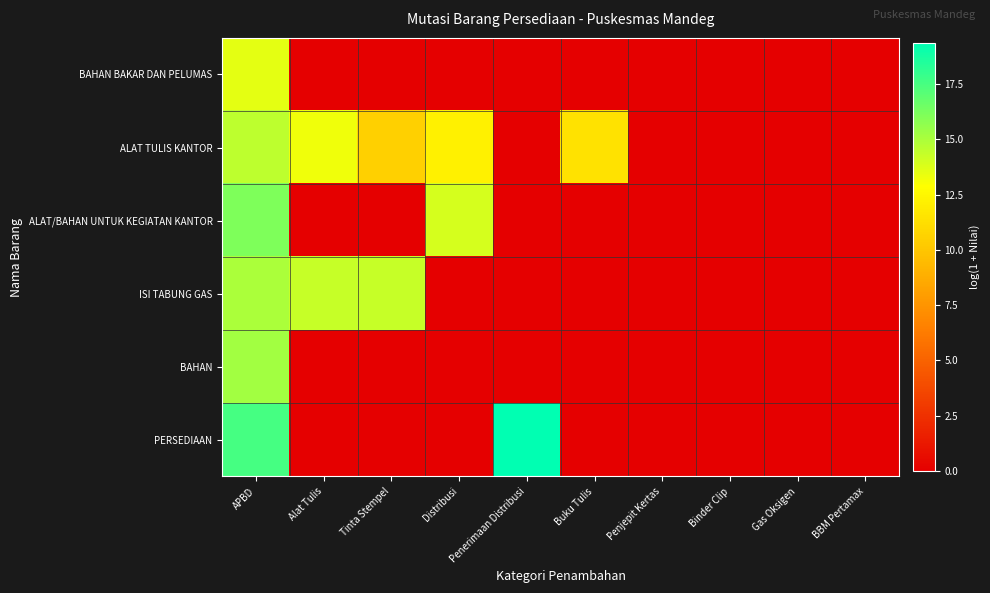

Which series has the widest spread of values?

PERSEDIAAN